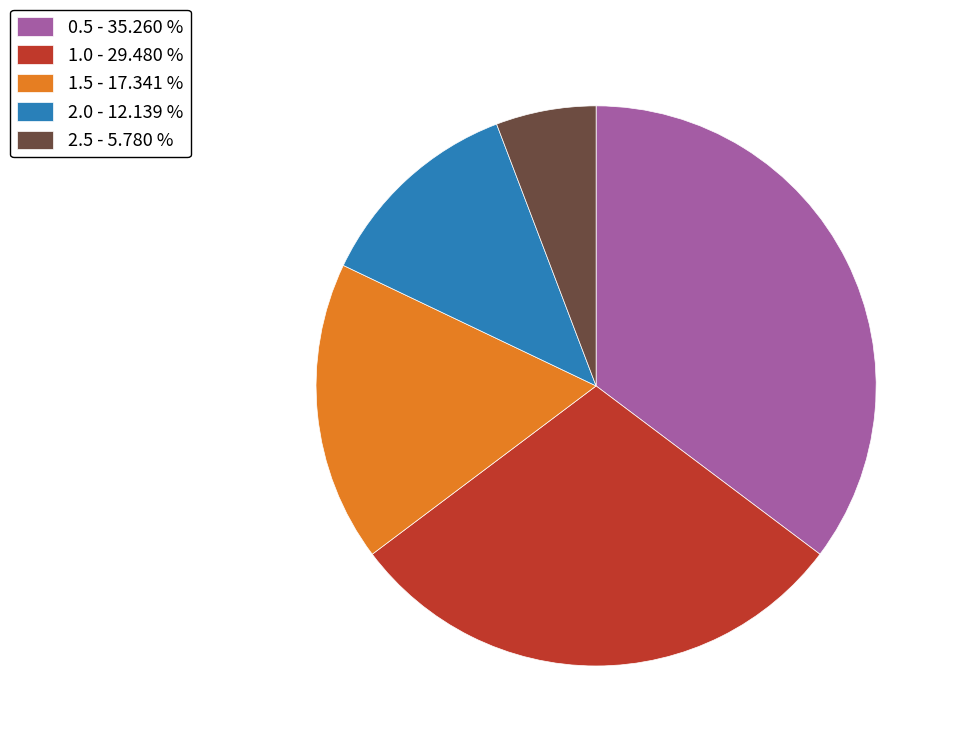

What is the ratio of the value at 2.0 - 12.139 % to the value at 2.5 - 5.780 %?

2.1